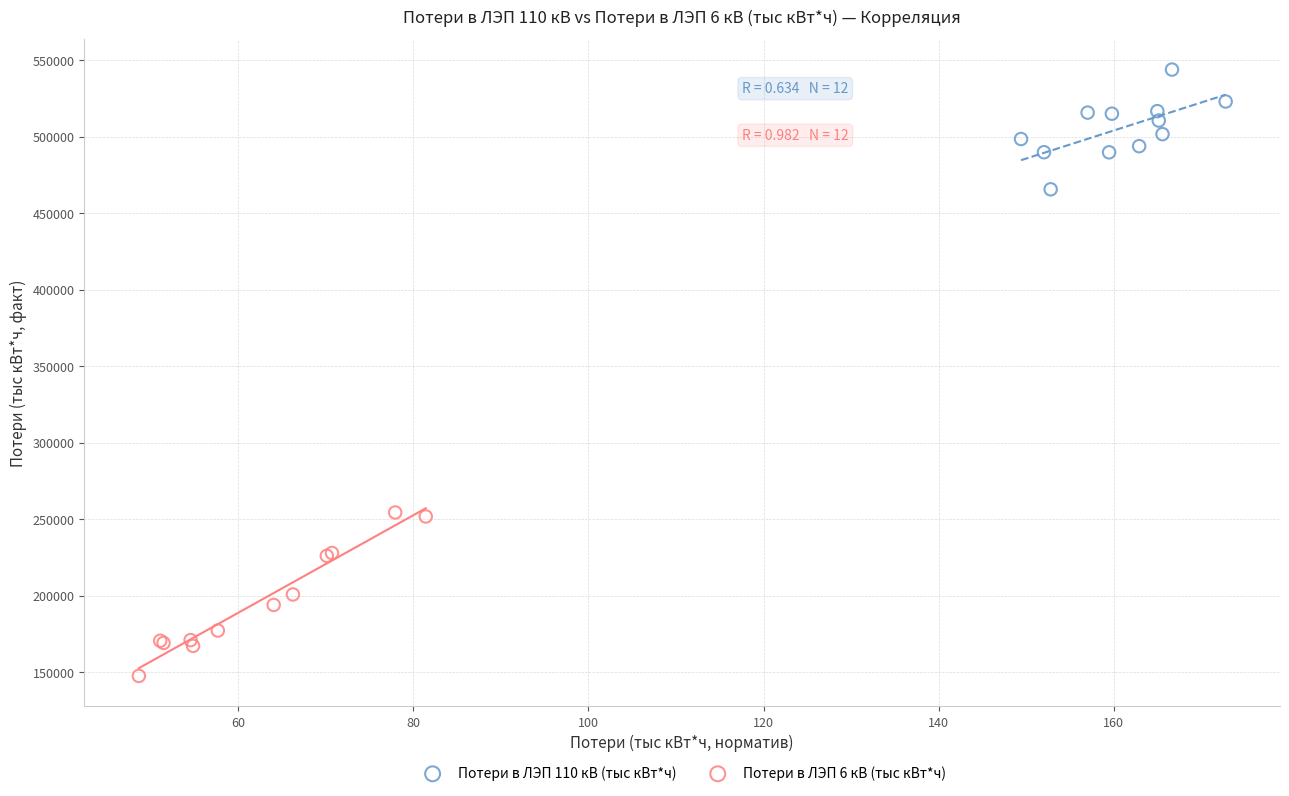

Which series has the largest Y range (max minus min)?

Потери в ЛЭП 6 кВ (тыс кВт*ч)